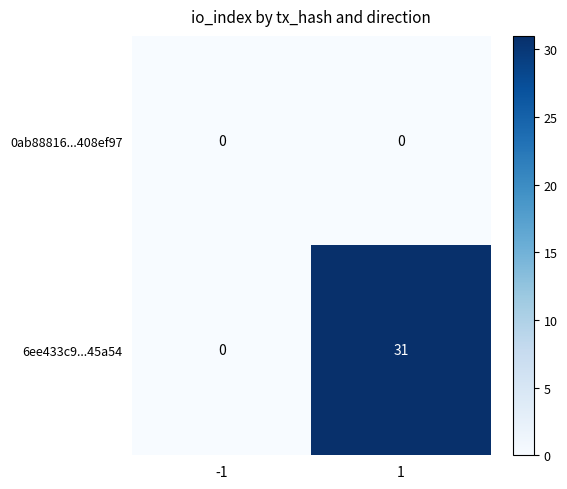

Reading left to right, what are all the values shown in this chart?

0ab88816...408ef97: 0	0
6ee433c9...45a54: 0	31